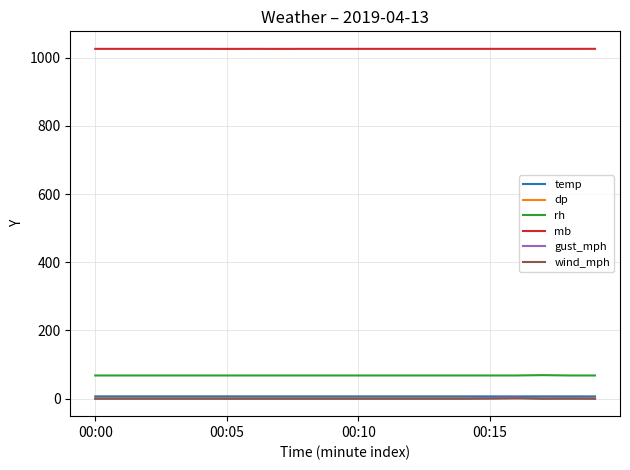

Does the chart display data point markers on the line(s)?

No